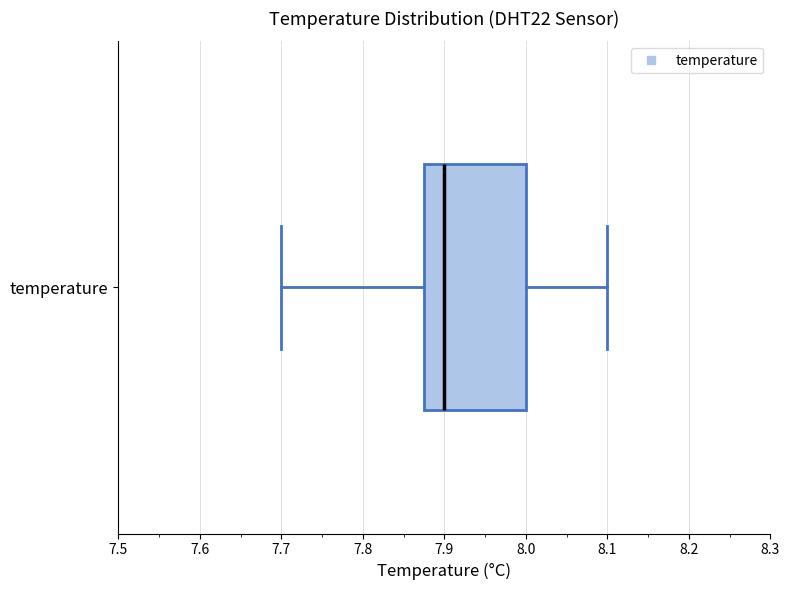

Where is the right edge of the box for temperature on the x-axis? The values are not printed on the chart, so give them approximately, as read against the axis.

8.00